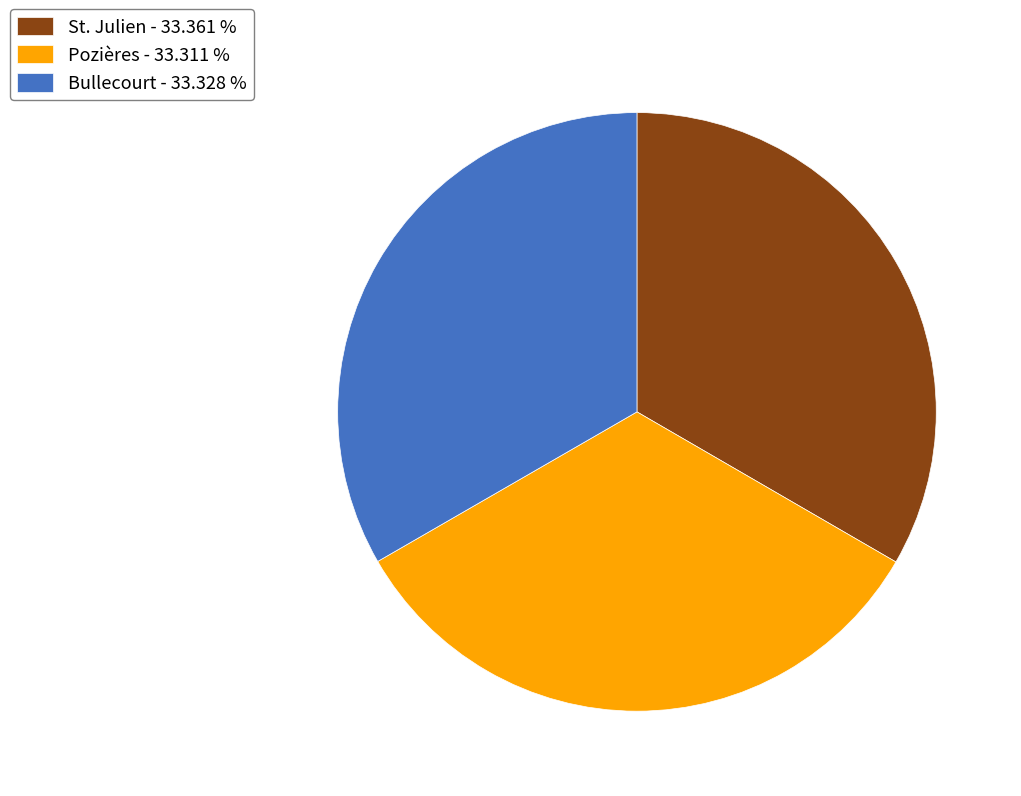

Approximately how many times larger is the value at Pozières - 33.311 % compared to Bullecourt - 33.328 %?

1.0